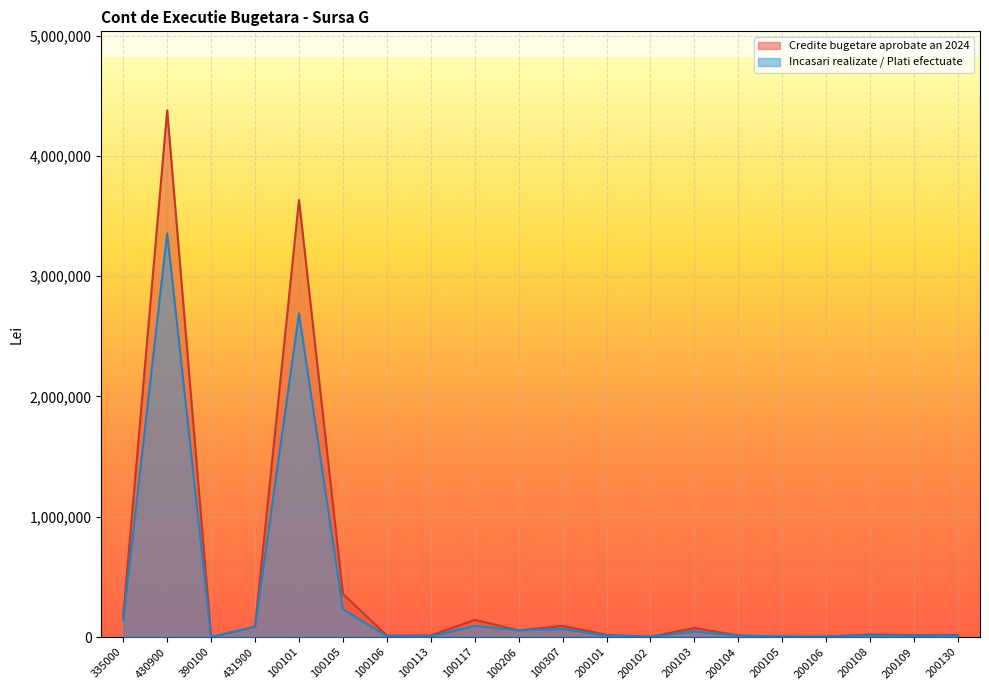

List the series in order of their overall mean, lowest first.

Incasari realizate / Plati efectuate, Credite bugetare aprobate an 2024